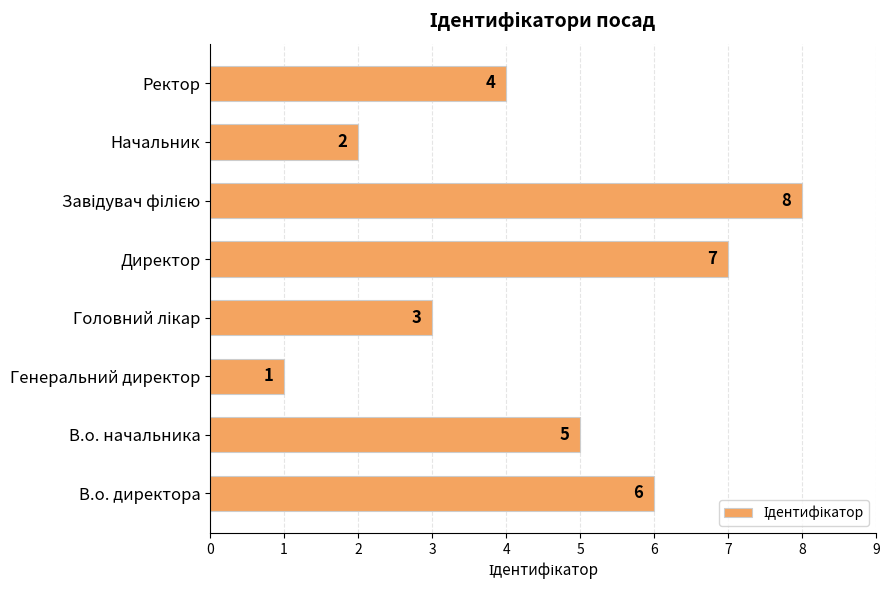

Reading bottom to top, extract all data points from this chart.

6	5	1	3	7	8	2	4